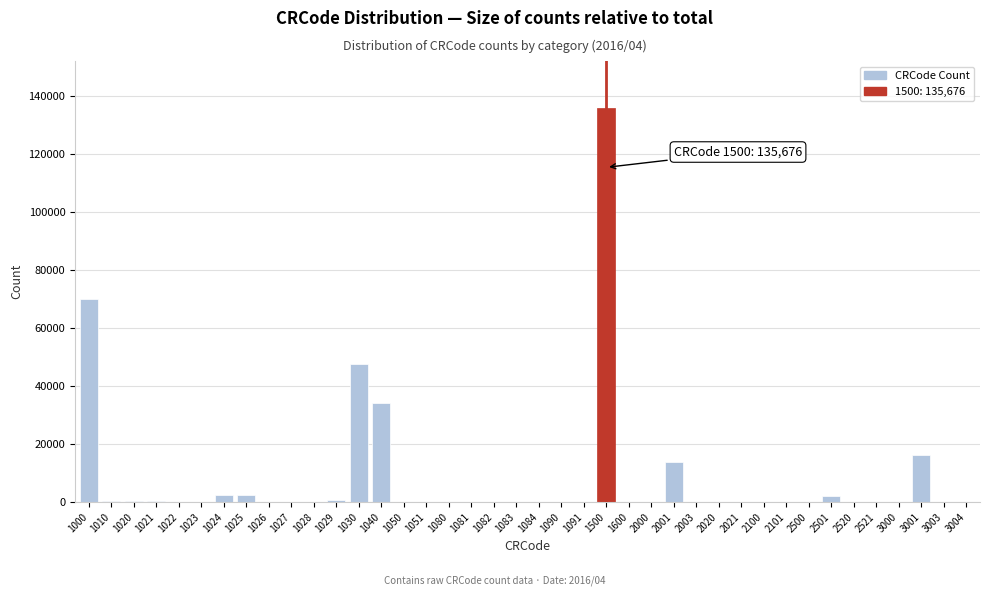

What is the greatest value displayed?

135676